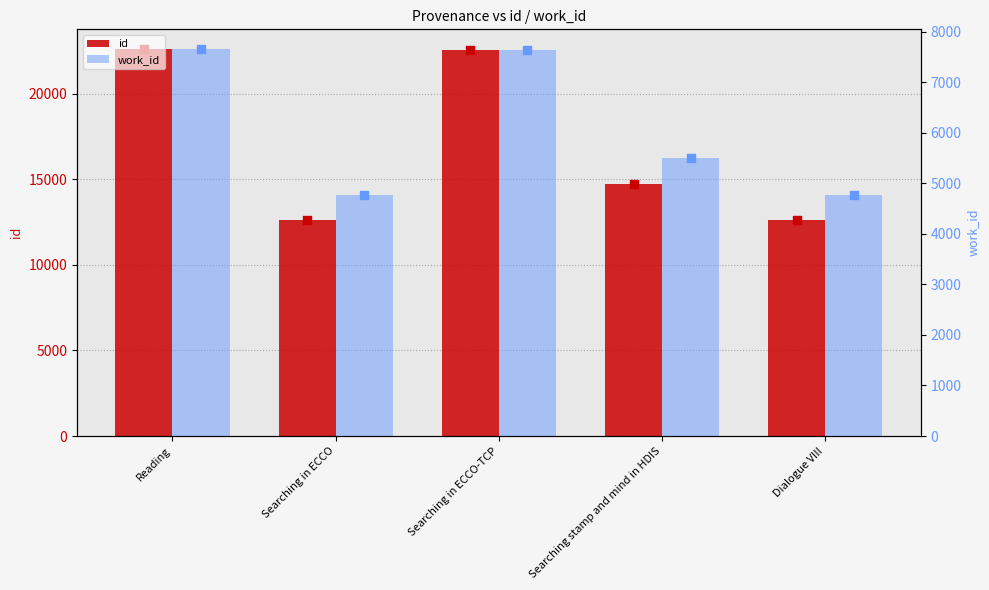

What are all the series names shown in the legend?

id, work_id